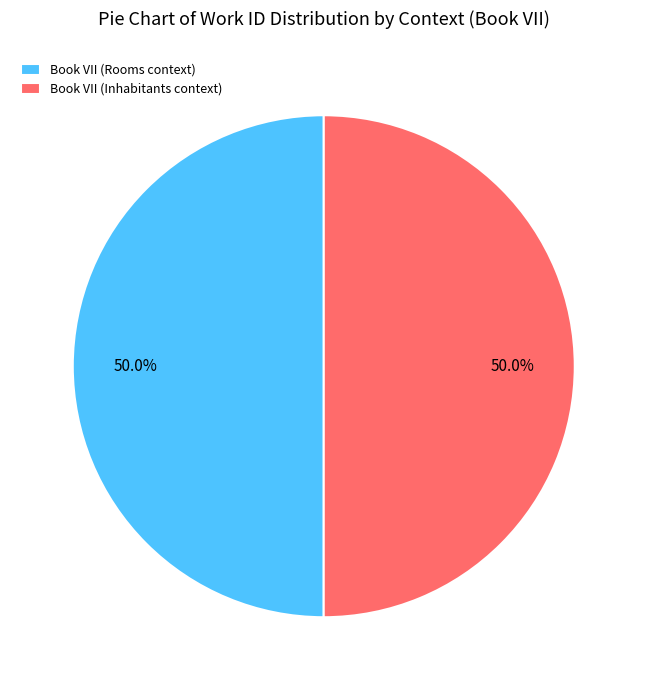

What is the ratio of the value at Book VII (Inhabitants context) to the value at Book VII (Rooms context)?

1.0